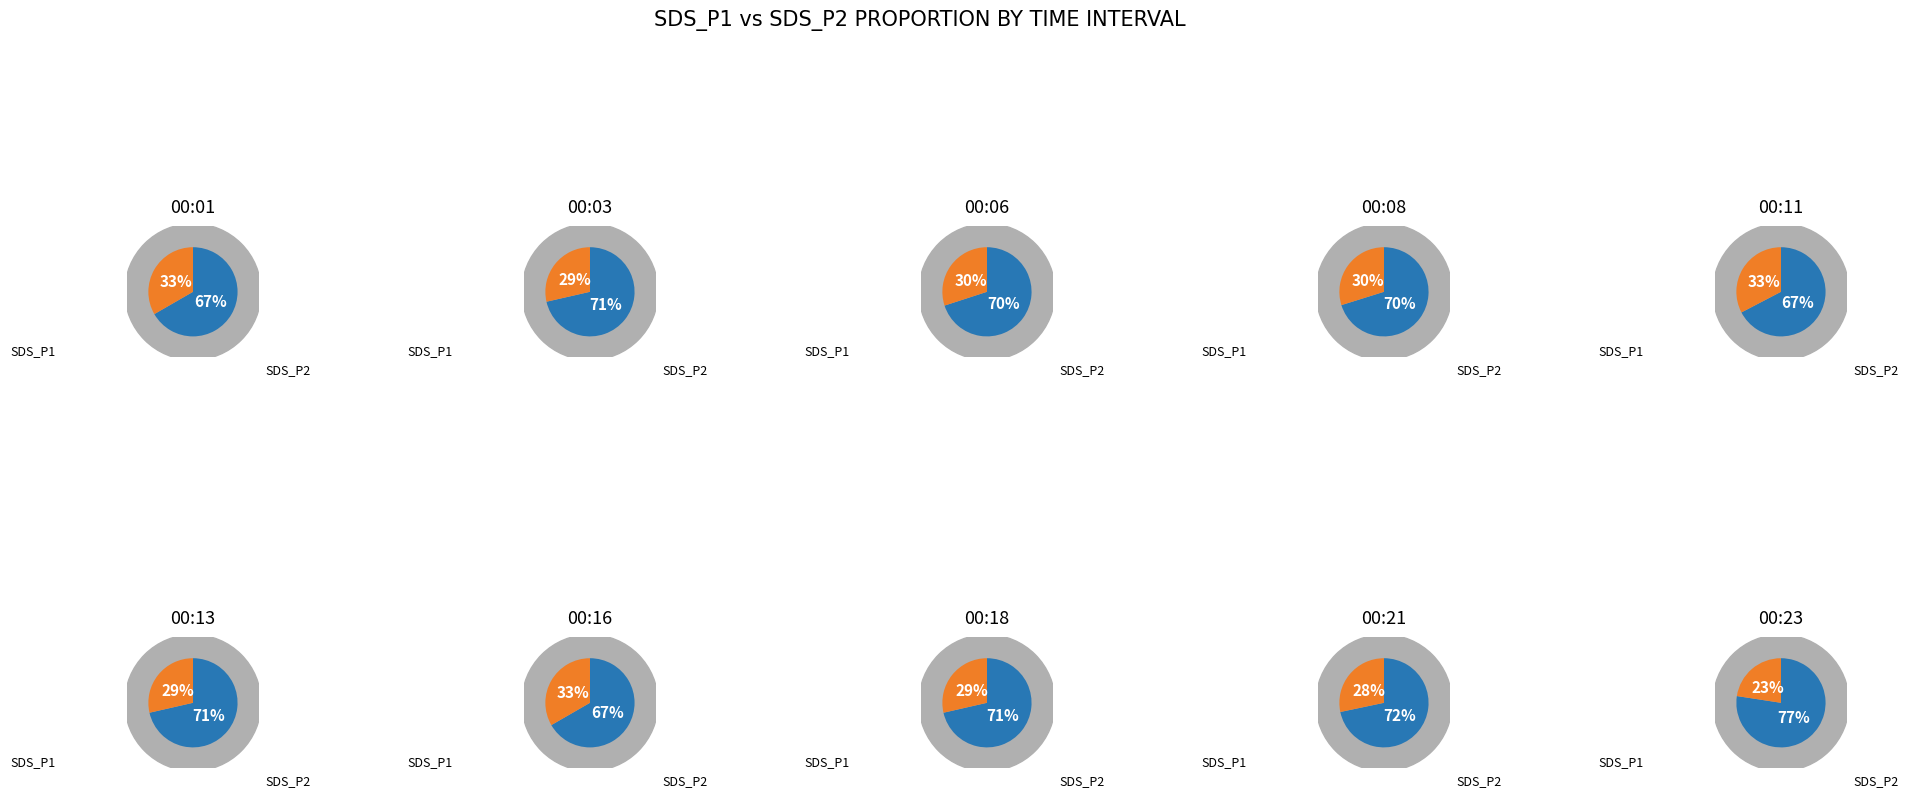

To the nearest percent, what percentage of the pie is 00:06?

10%